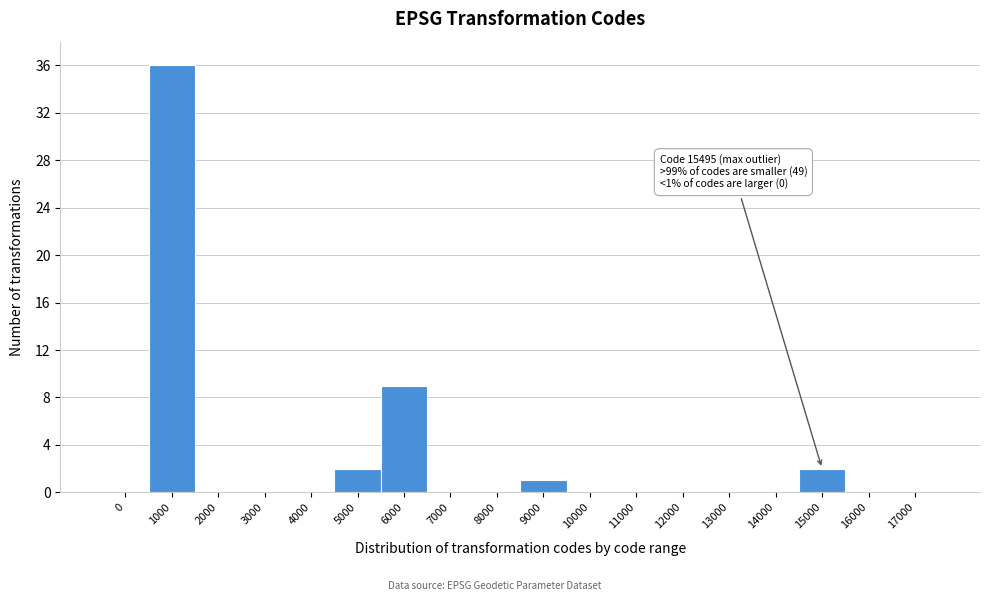

Reading left to right, transcribe all the data shown in this chart.

0=0	1000=36	2000=0	3000=0	4000=0	5000=2	6000=9	7000=0	8000=0	9000=1	10000=0	11000=0	12000=0	13000=0	14000=0	15000=2	16000=0	17000=0